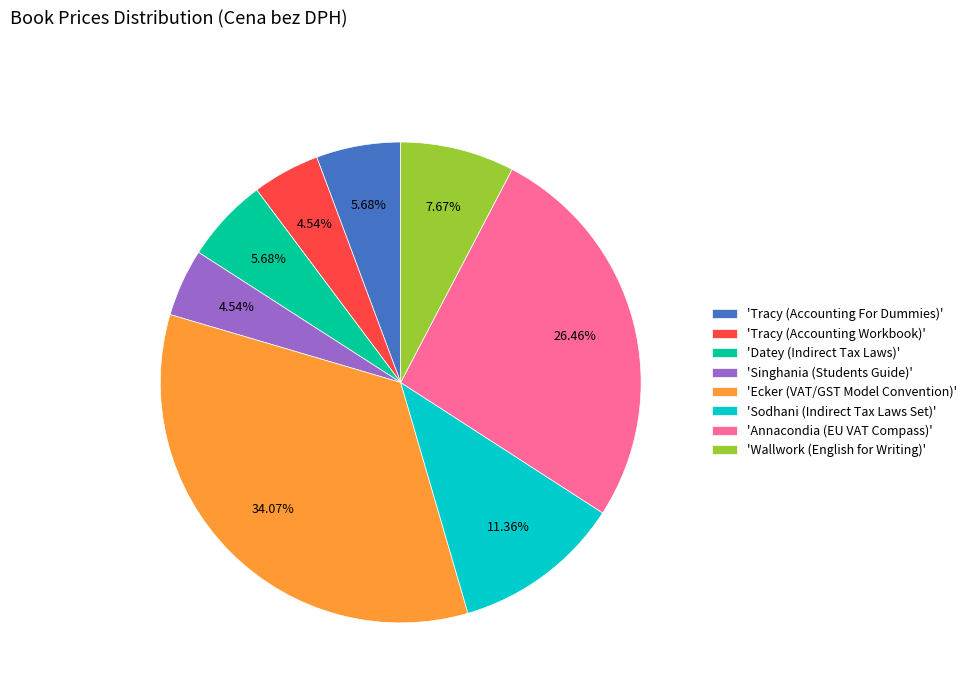

To the nearest percent, what is the average slice percentage?

12%